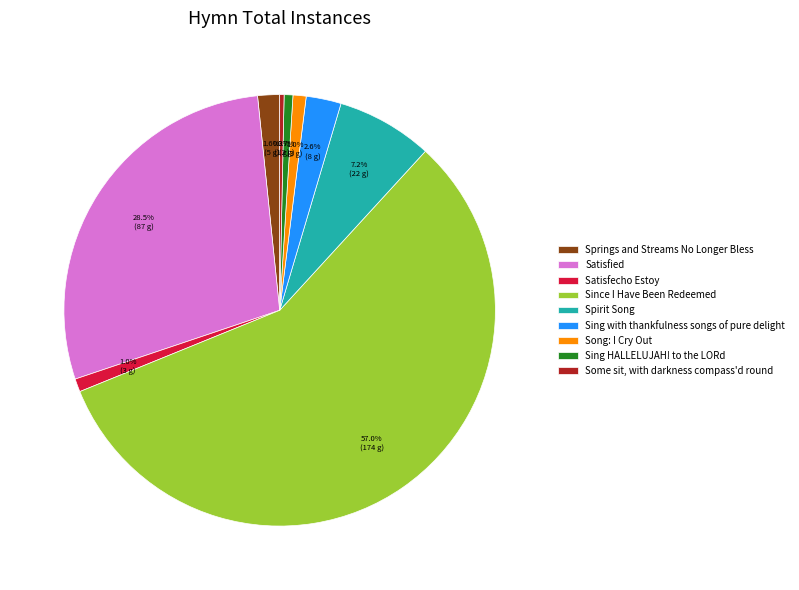

To the nearest percent, what is the combined percentage of Some sit, with darkness compass'd round and Sing HALLELUJAH! to the LORd?

1%